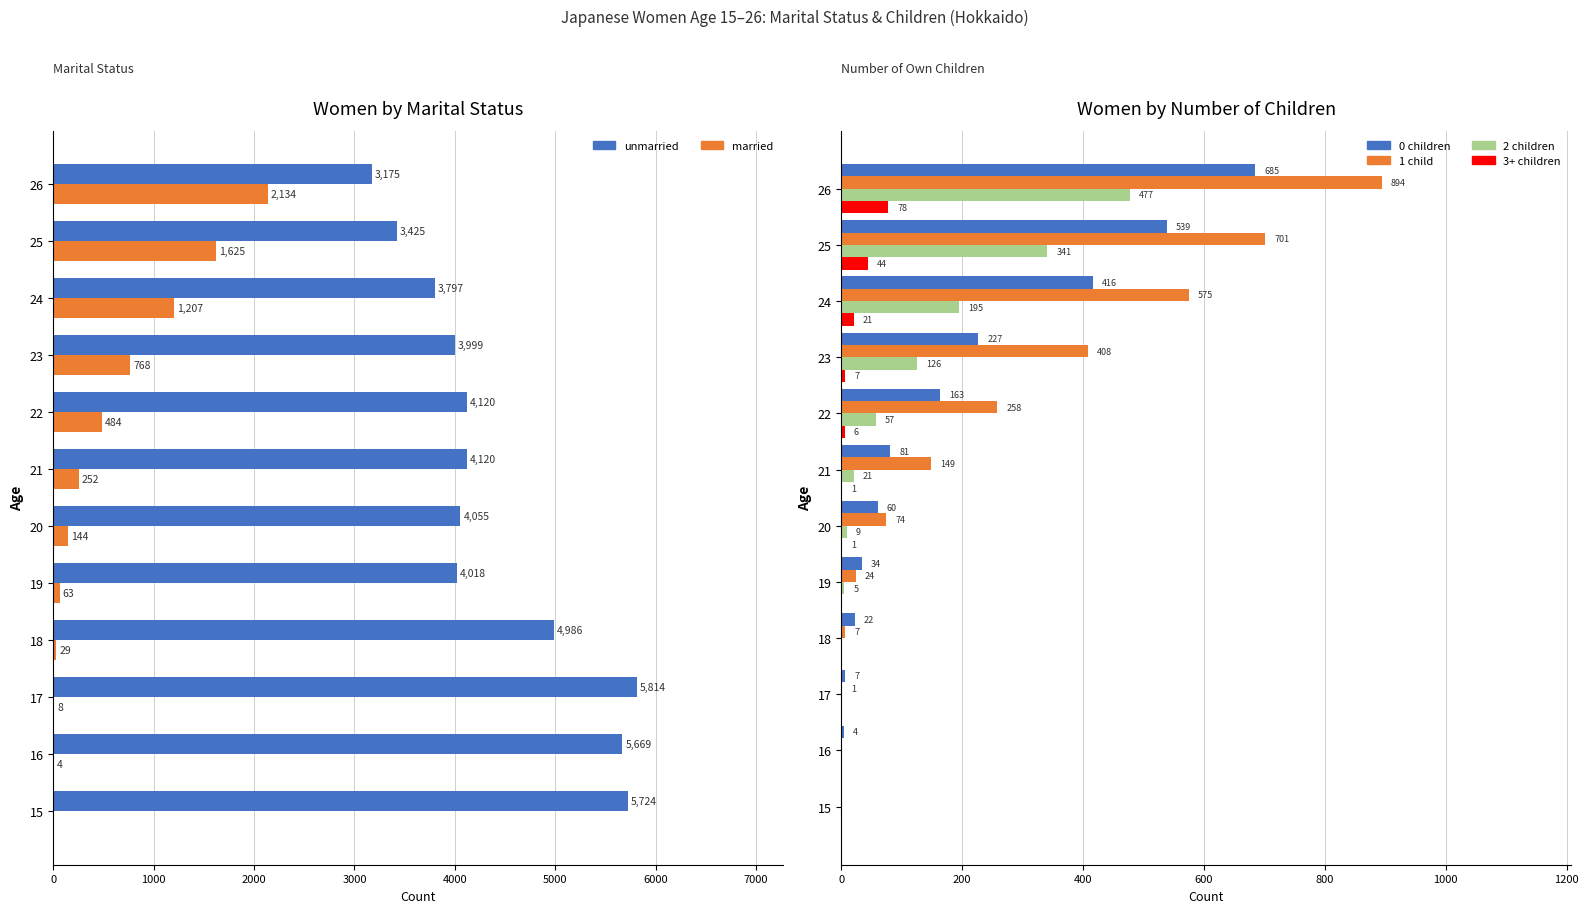

What are all the series names shown in the legend?

unmarried, married, 0 children, 1 child, 2 children, 3+ children